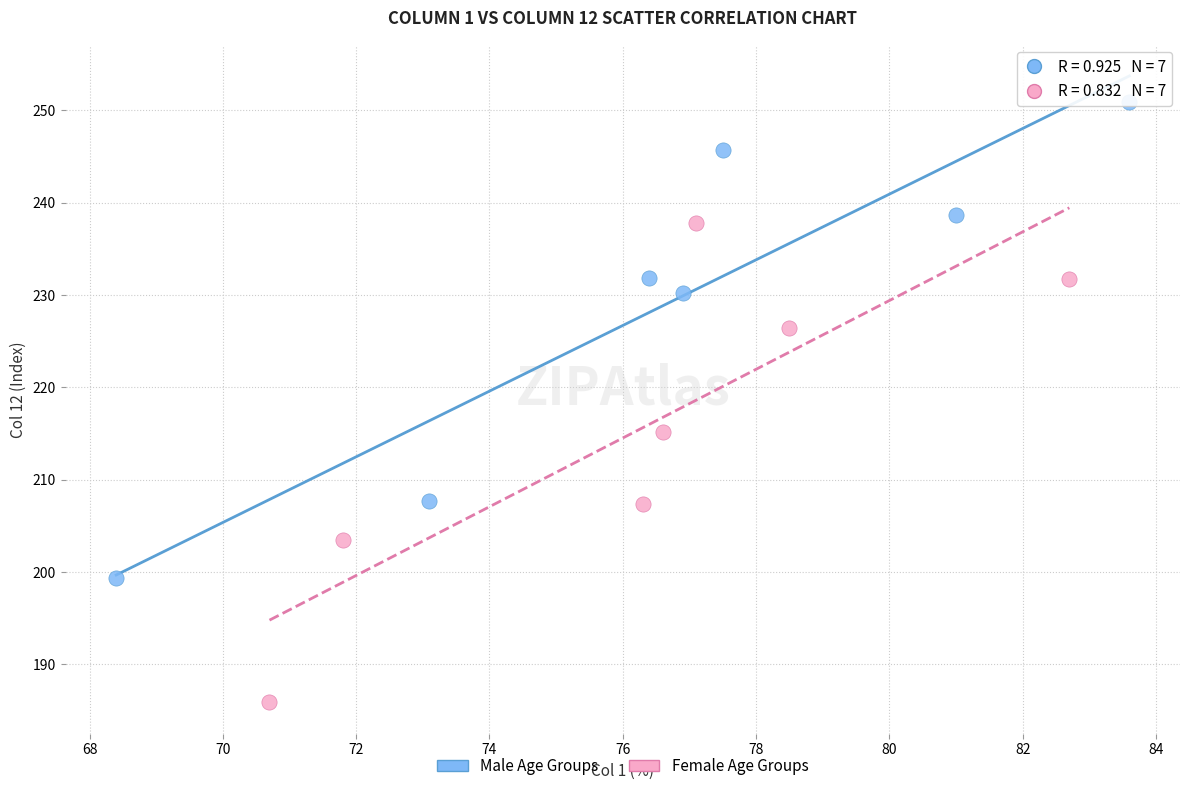

Which series reaches the minimum Y coordinate?

Female Age Groups